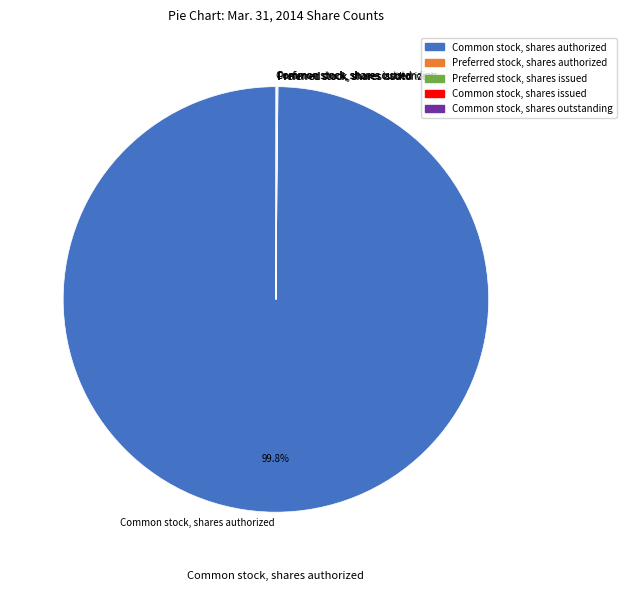

Is there any slice that represents more than half of the pie?

Yes